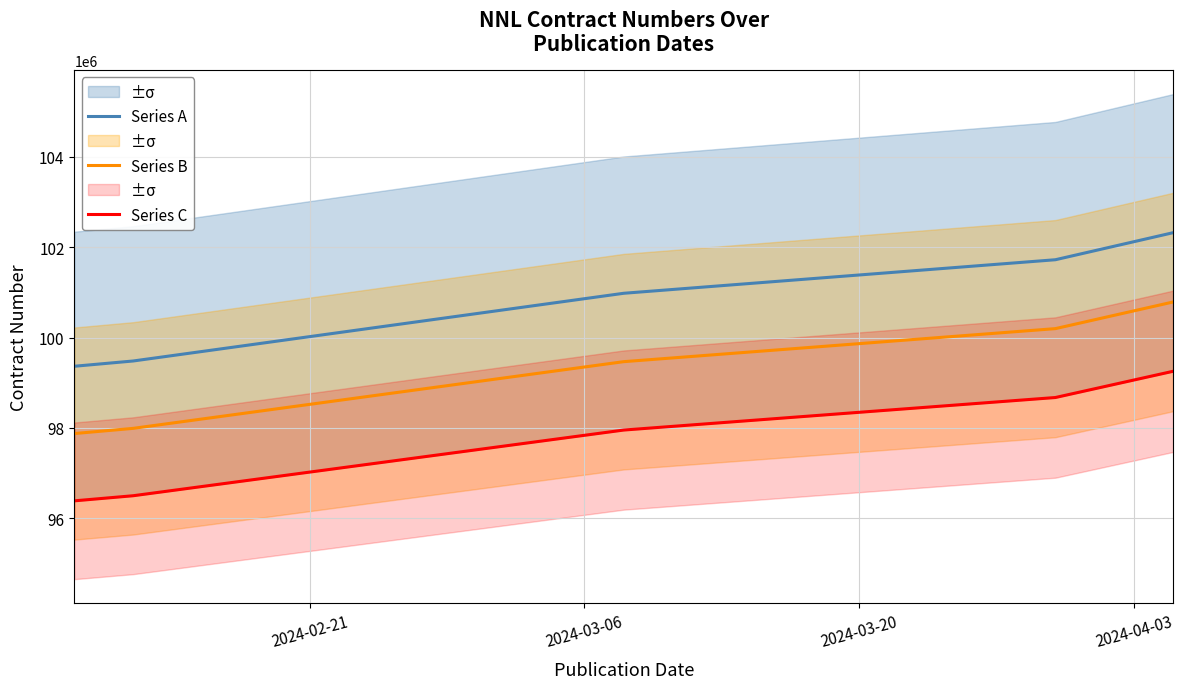

What is the minimum value for Series B?

97873321.3